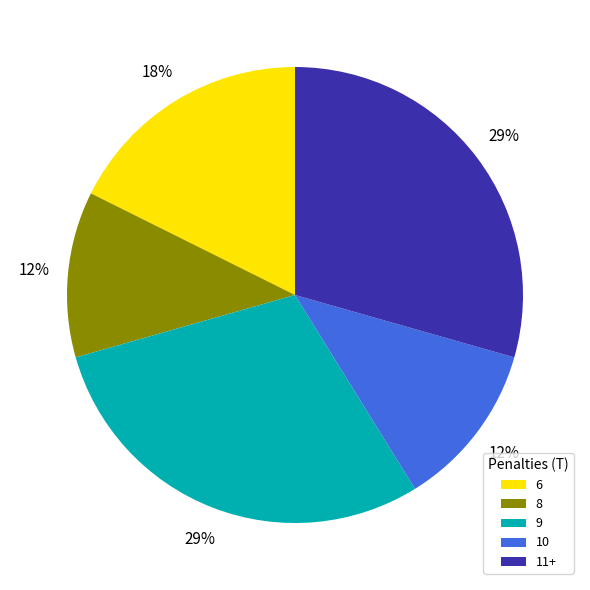

Which has a higher value, 6 or 10?

6